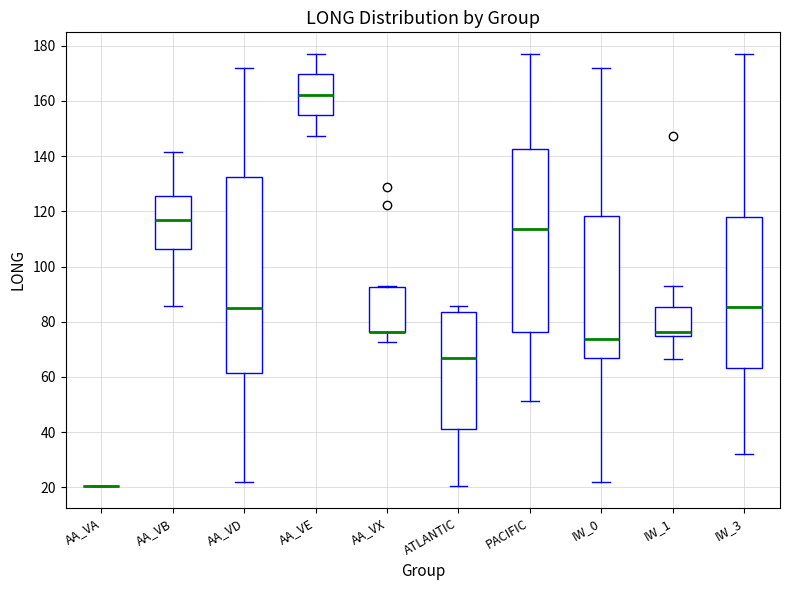

Comparing the boxes themselves (not the whiskers), which one is the tallest?

AA_VD